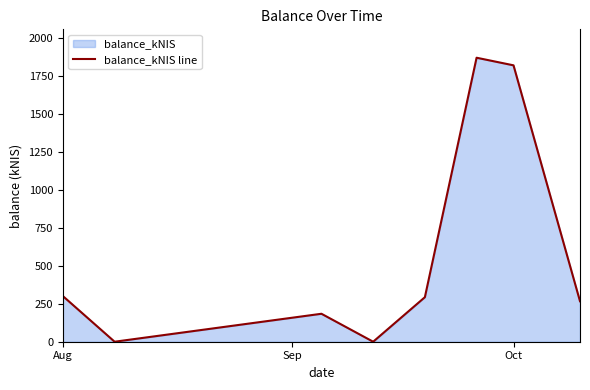

Is it true that the value at Oct is 1821.5?

True